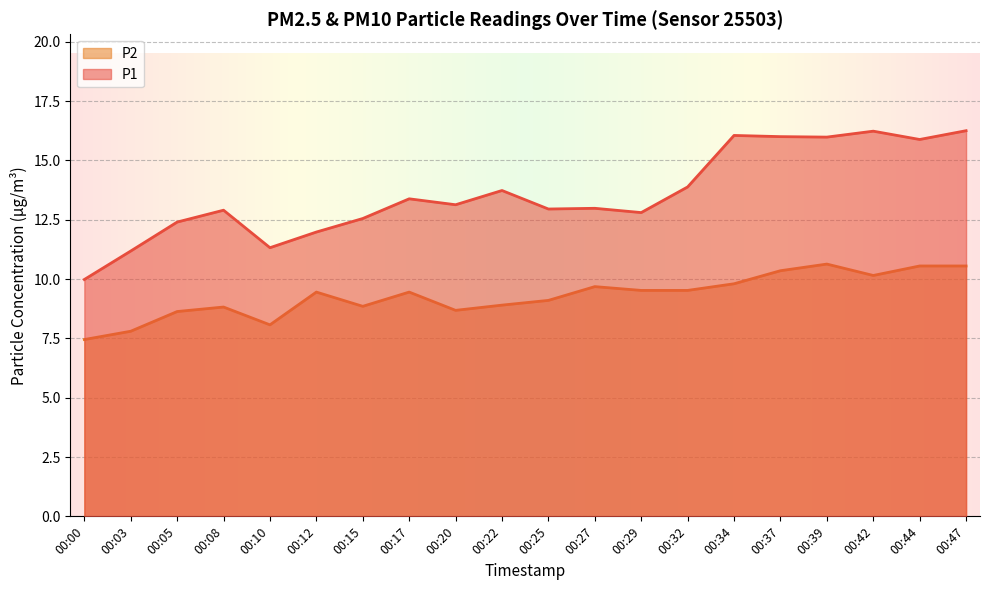

How many data points in P1 are above 13?

10